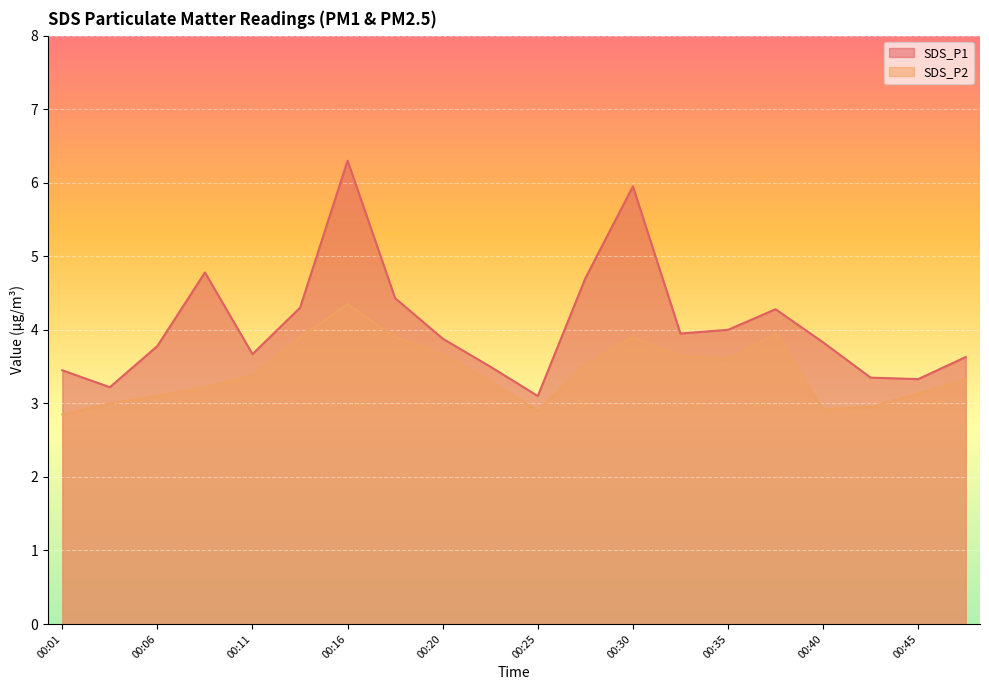

Between 00:01 and 00:06, which series saw the biggest shift?

SDS_P1